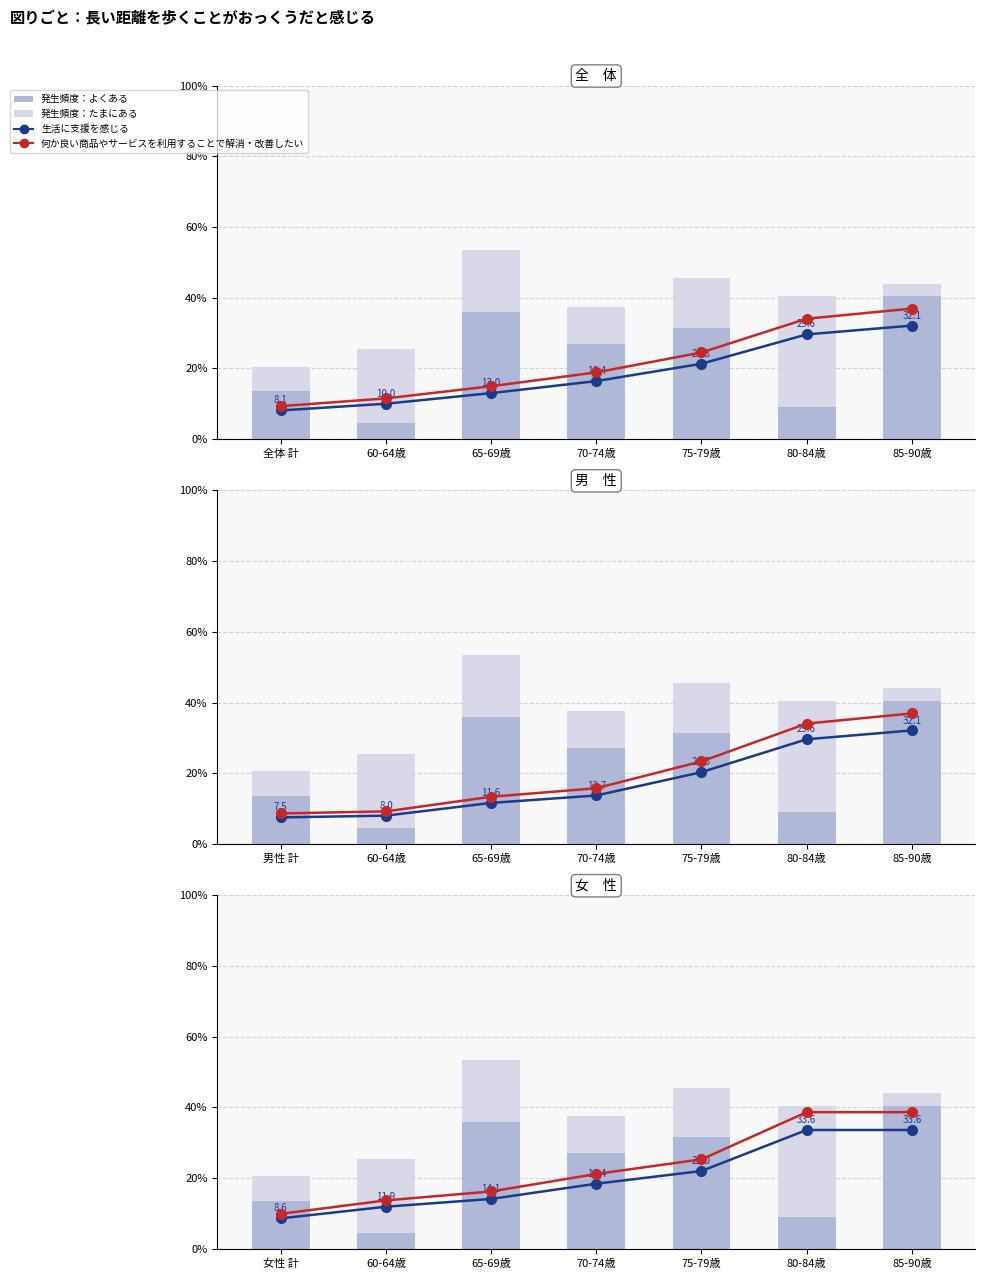

The 発生頻度：よくある series shows 46.0 at 75-79歳. True or false?

False